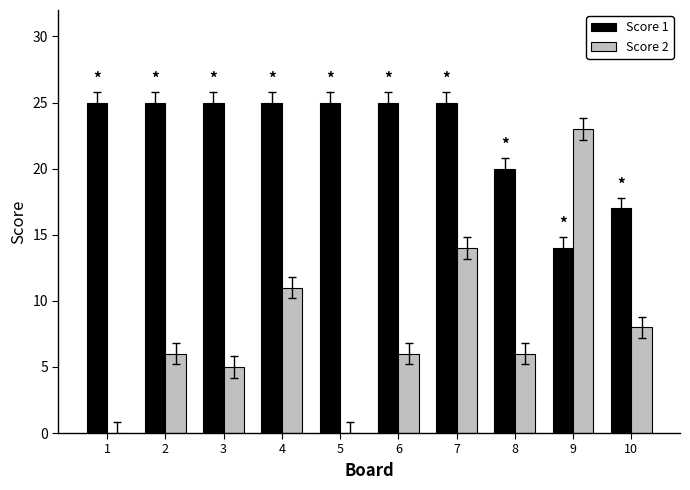

How many groups of bars are there?

10